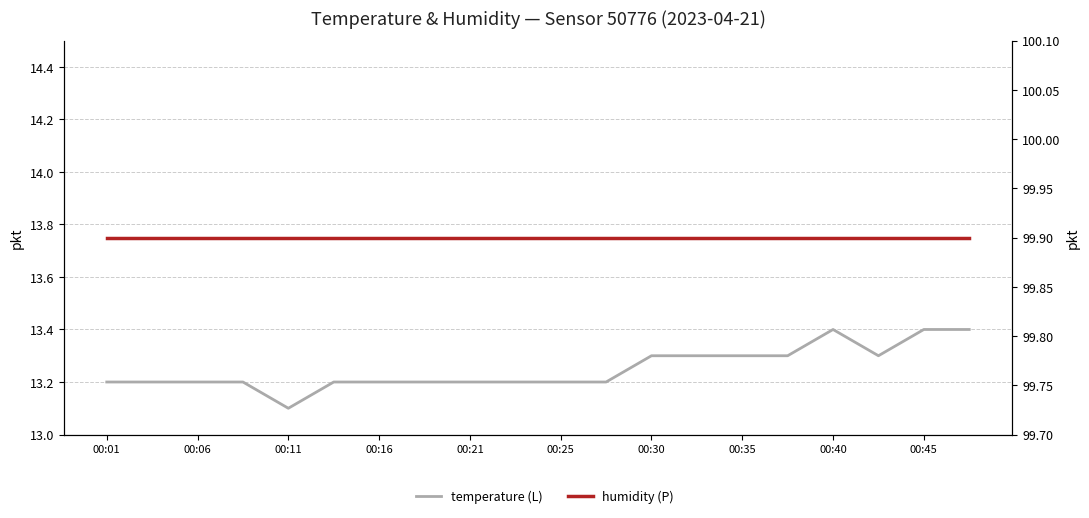

True or false: temperature (L) and humidity (P) intersect in this chart.

False